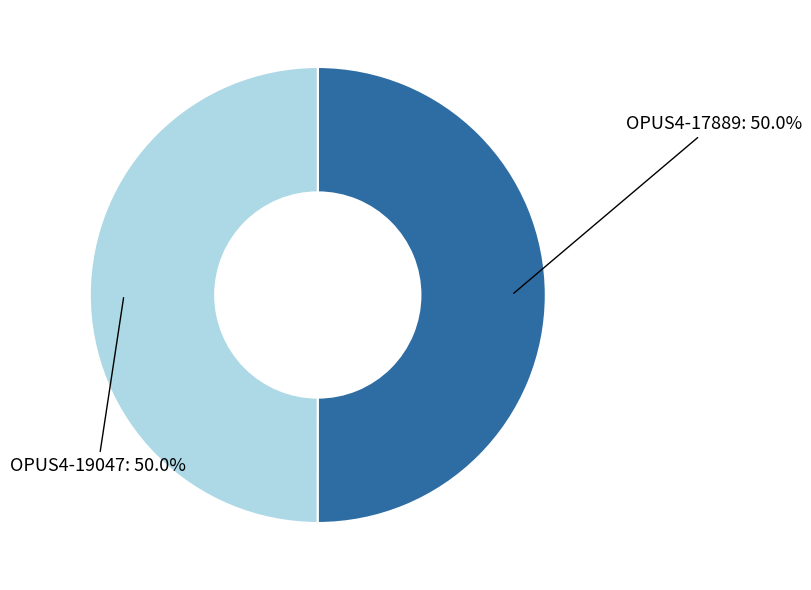

How many segments does this pie chart have?

2